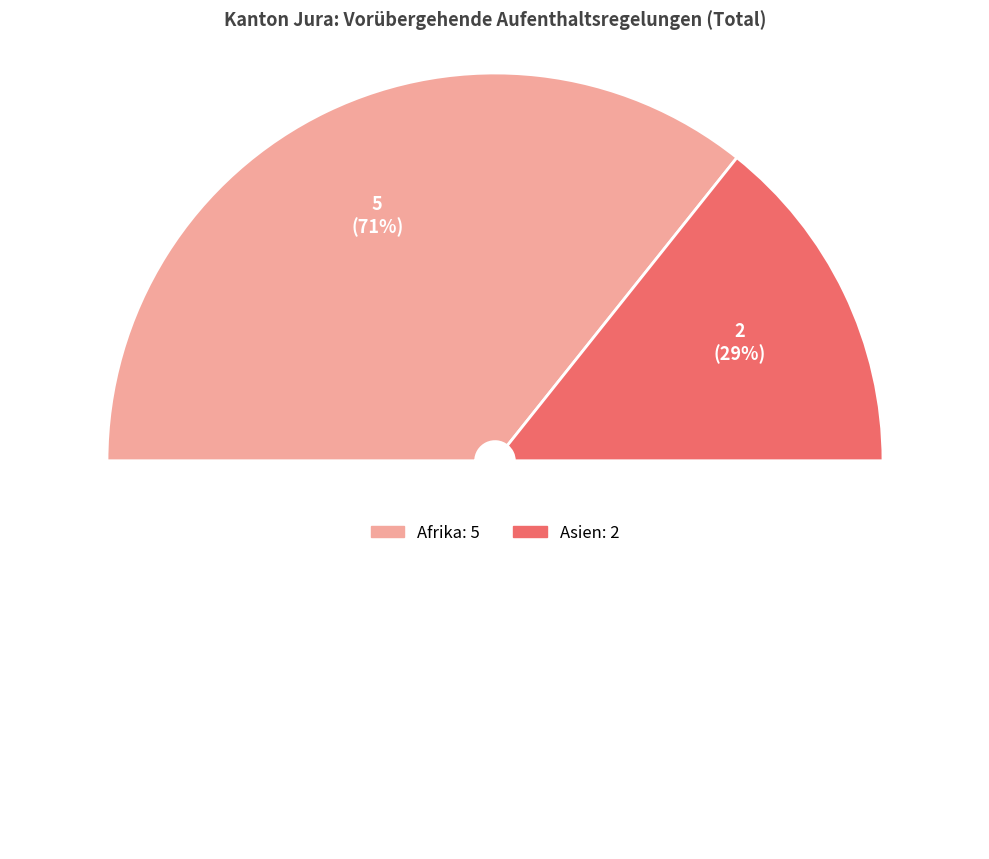

Count the number of slices in the pie.

2